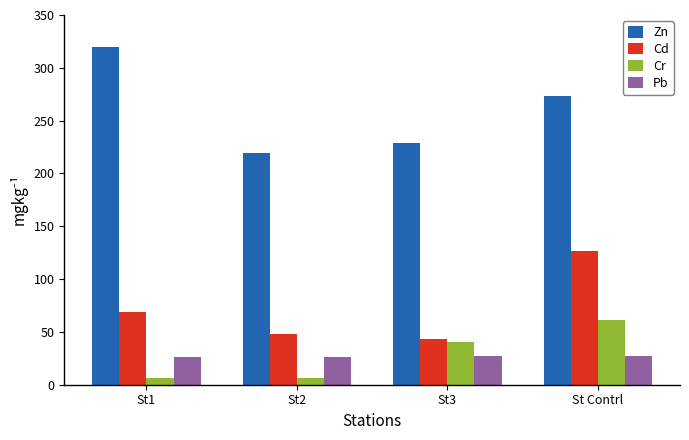

What is the total value across all series at St3?

339.5